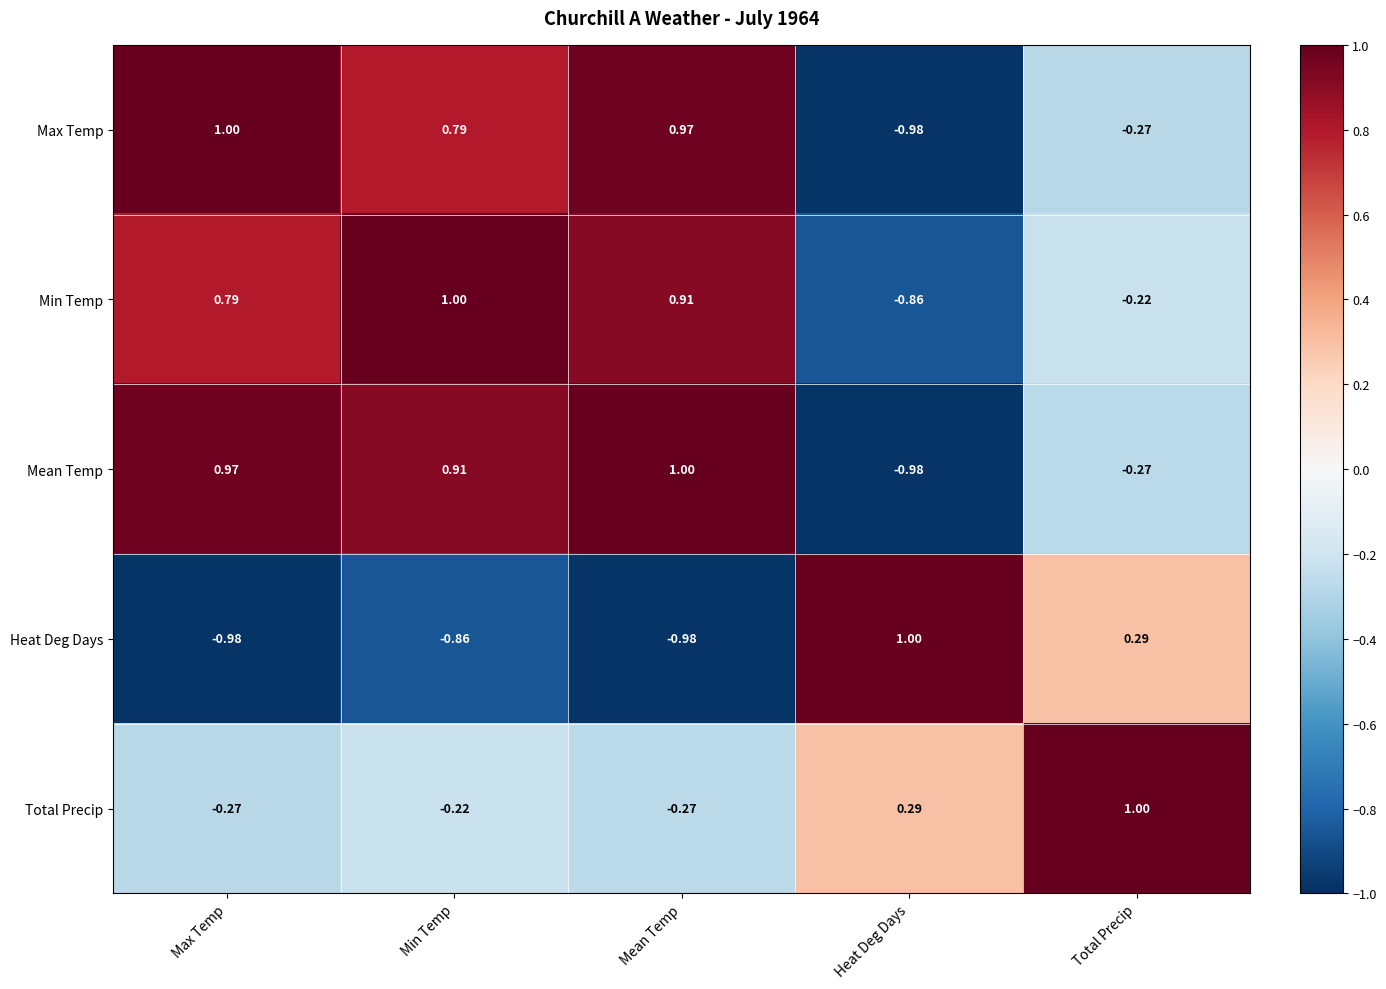

Rank the series at Min Temp from lowest to highest value.

Heat Deg Days, Total Precip, Max Temp, Mean Temp, Min Temp